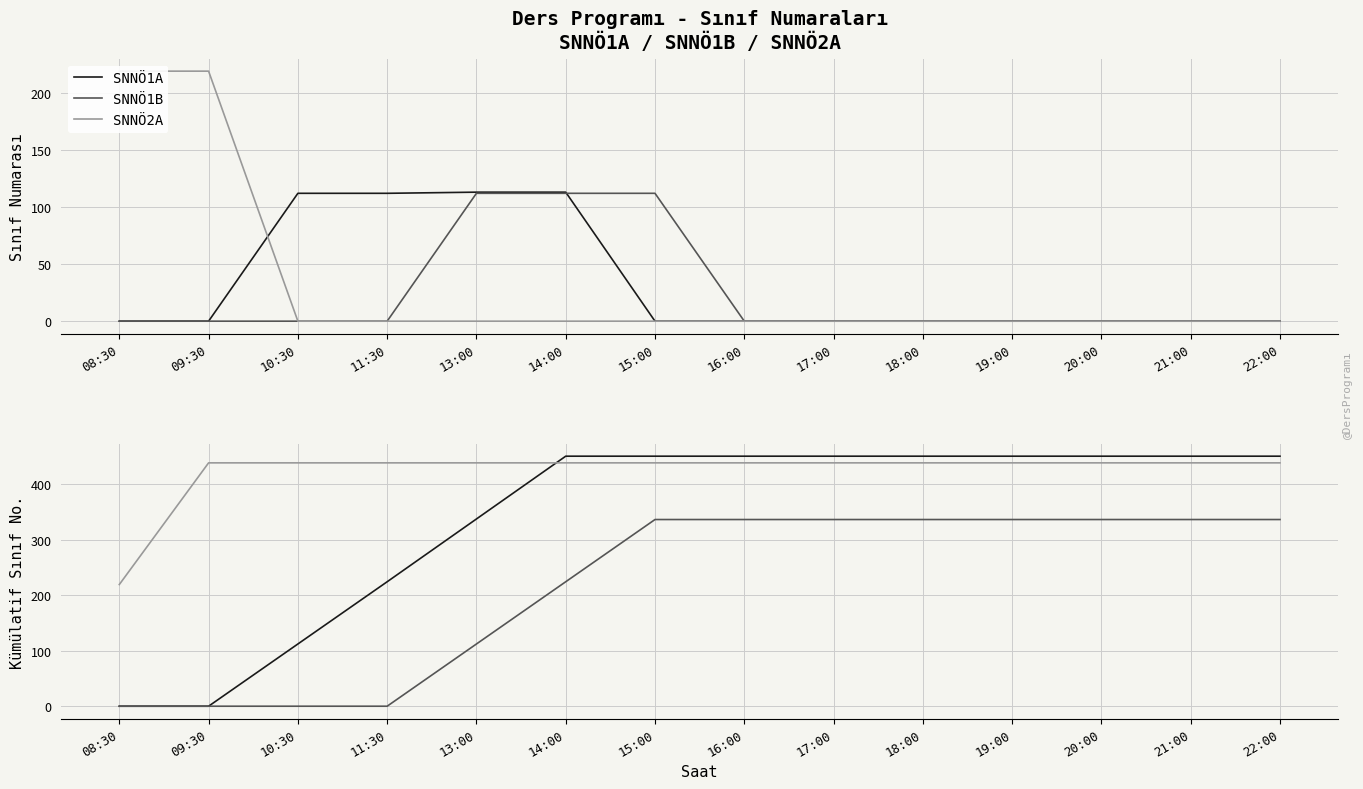

What is the sum of all SNNÖ2A values?

5913